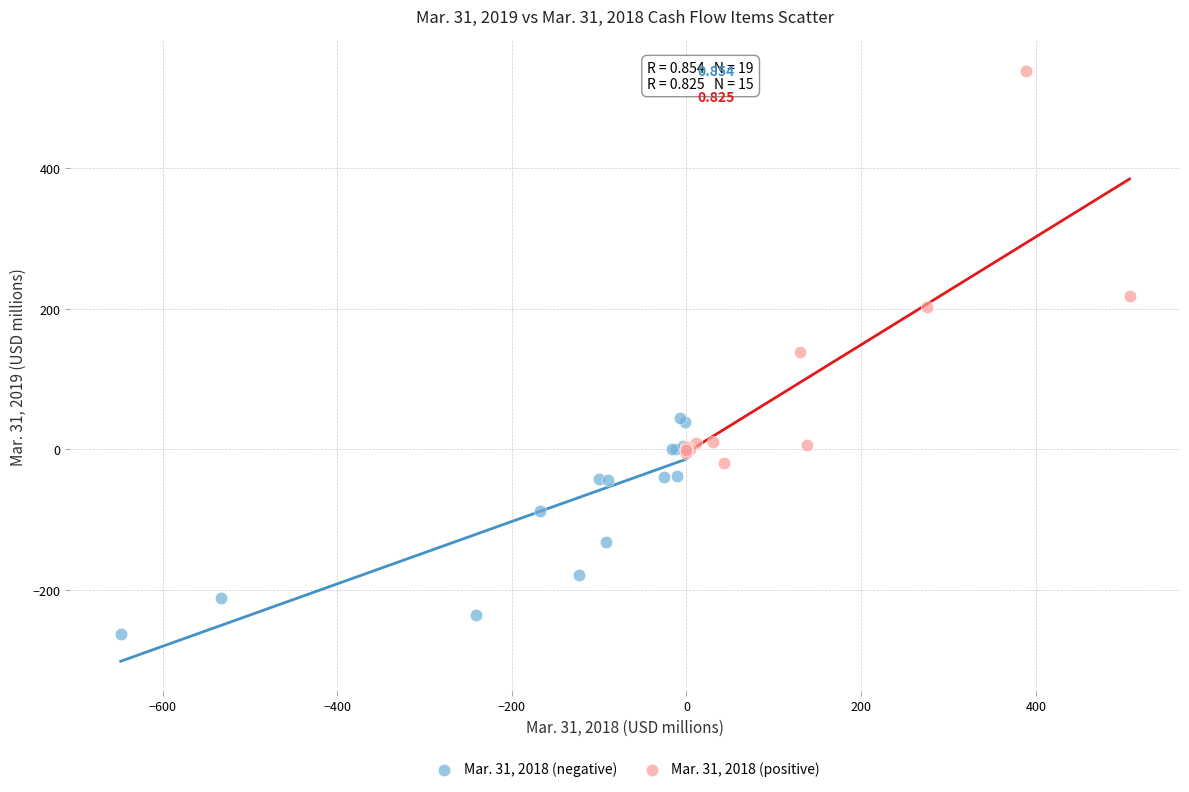

Which series contains the highest Y value?

Mar. 31, 2018 (positive)